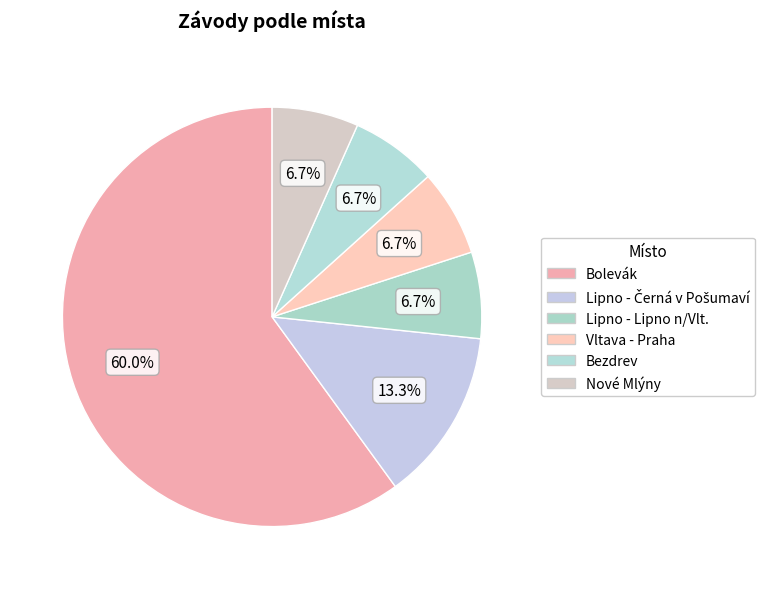

What is the ratio of the value at Lipno - Černá v Pošumaví to the value at Bolevák?

0.2